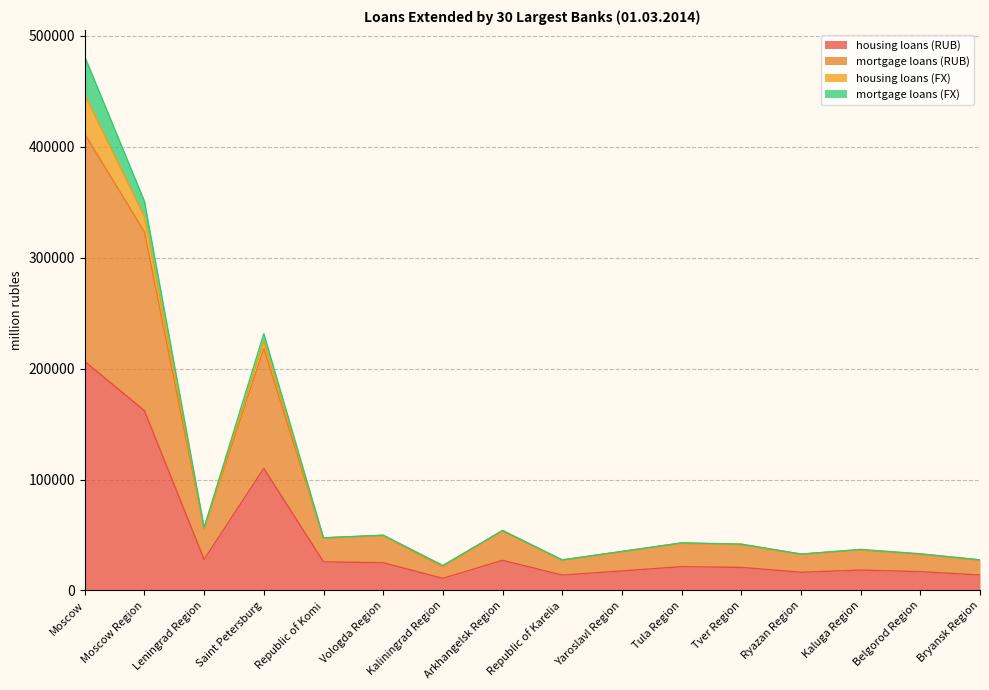

Where is the first local maximum for mortgage loans (RUB)?

Saint Petersburg